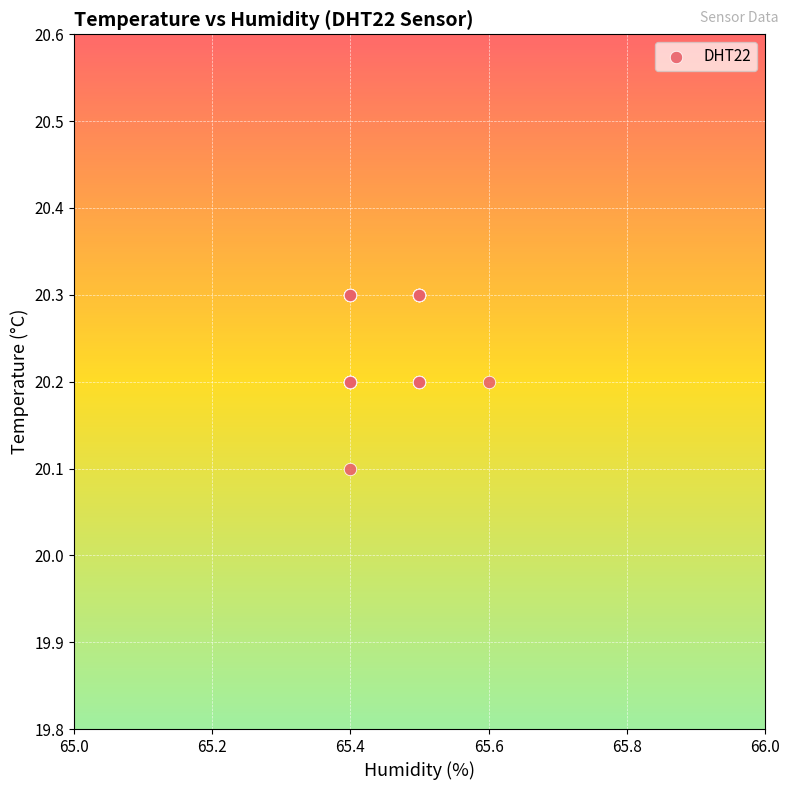

What Y value in the scatter plot is closest to 20?

20.1